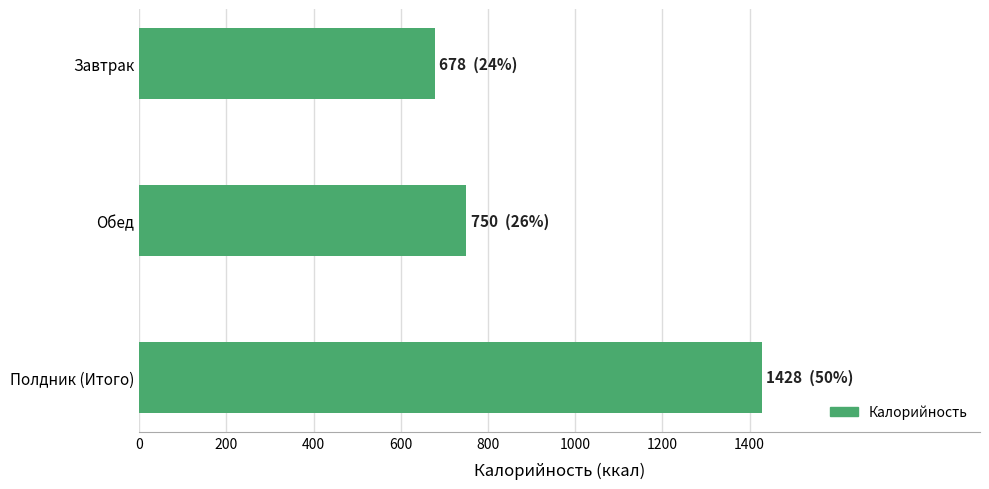

Are the bars grouped side by side (vs. stacked)?

No